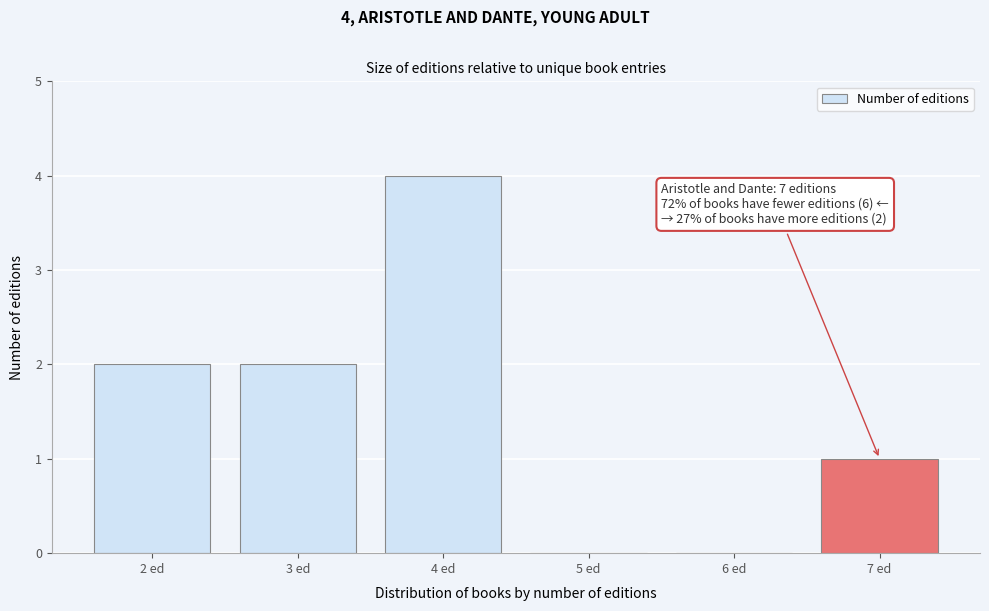

Reading left to right, transcribe all the data shown in this chart.

2 ed=2	3 ed=2	4 ed=4	5 ed=0	6 ed=0	7 ed=1